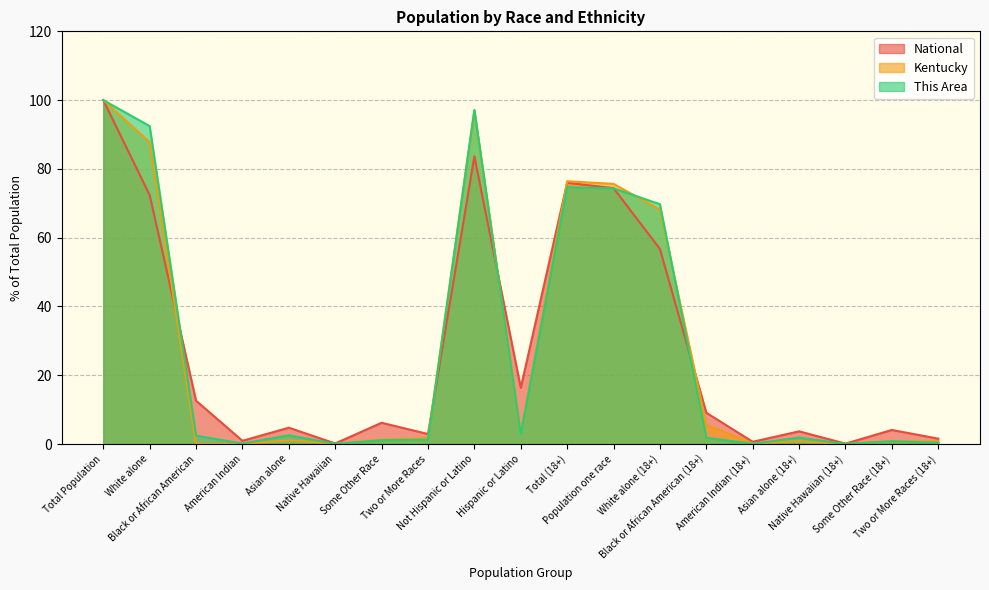

At which category is the sum across all series the highest?

Total Population